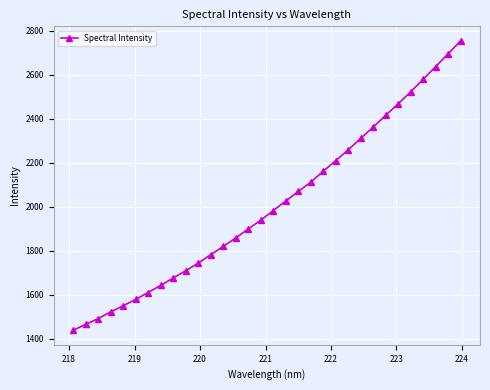

True or false: the data has more than 2 interior local peaks.

False